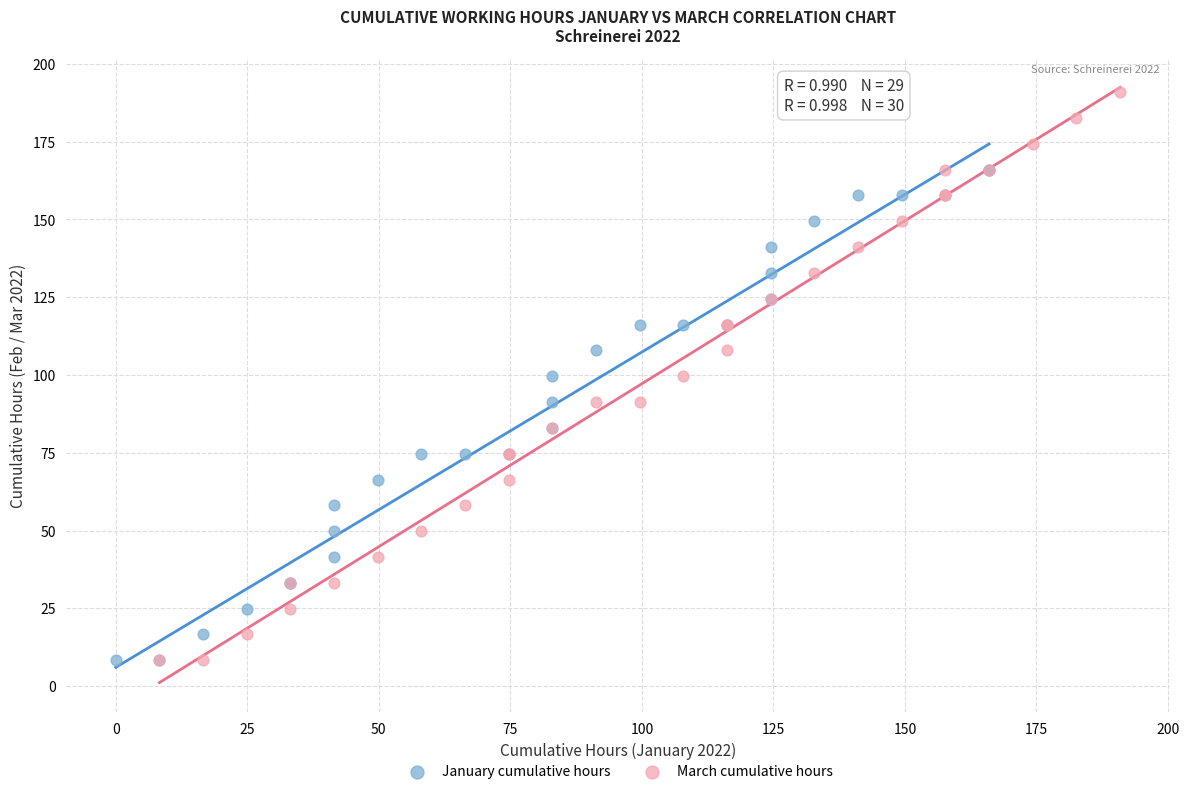

Which series has the widest spread of Y values?

March cumulative hours